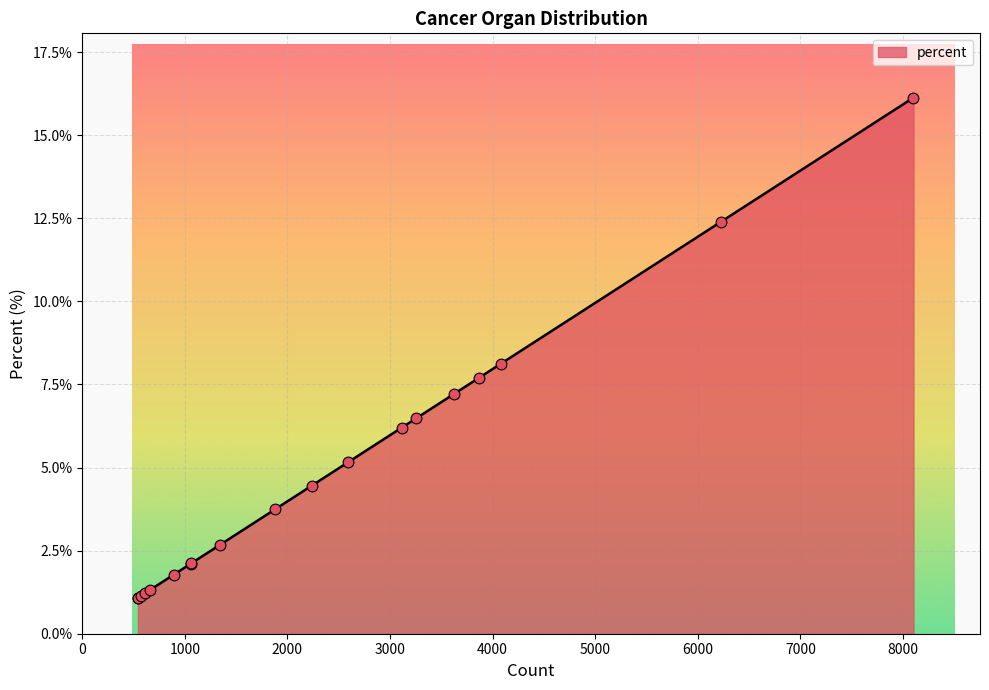

What is the difference between the maximum and minimum values?

15.0